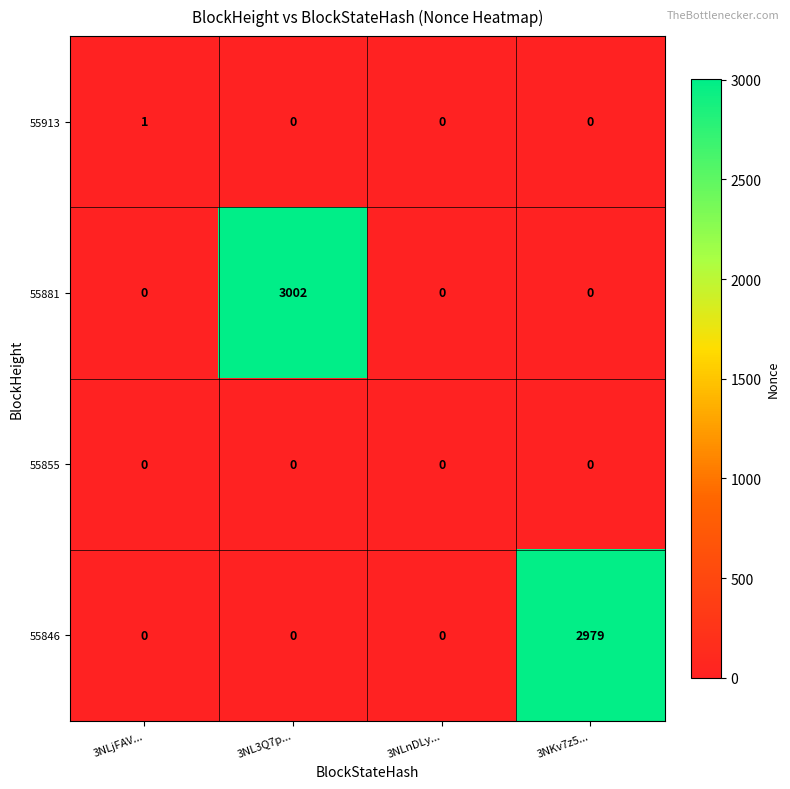

How many distinct data groups are displayed?

4